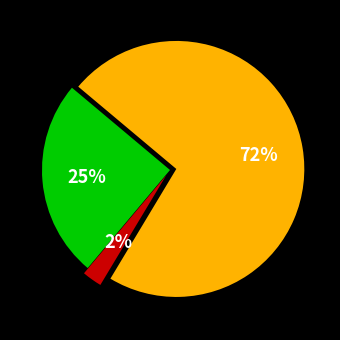

Does any single category account for the majority?

Yes